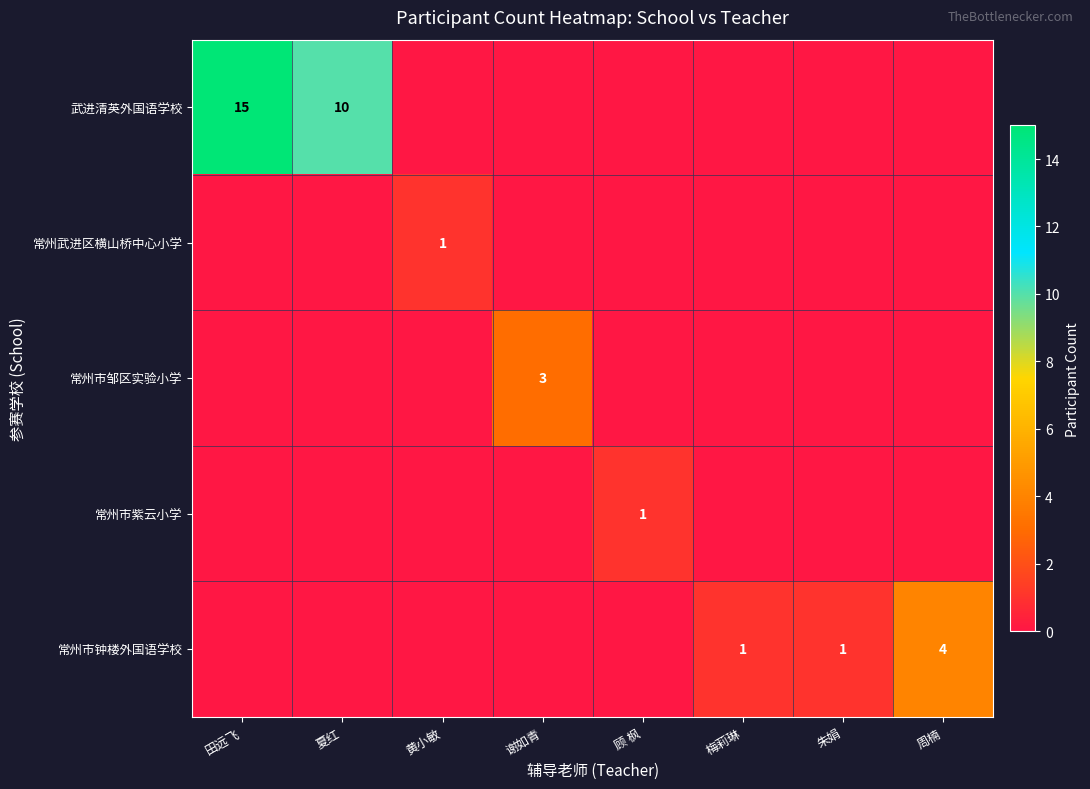

How many data points does each series have?

8